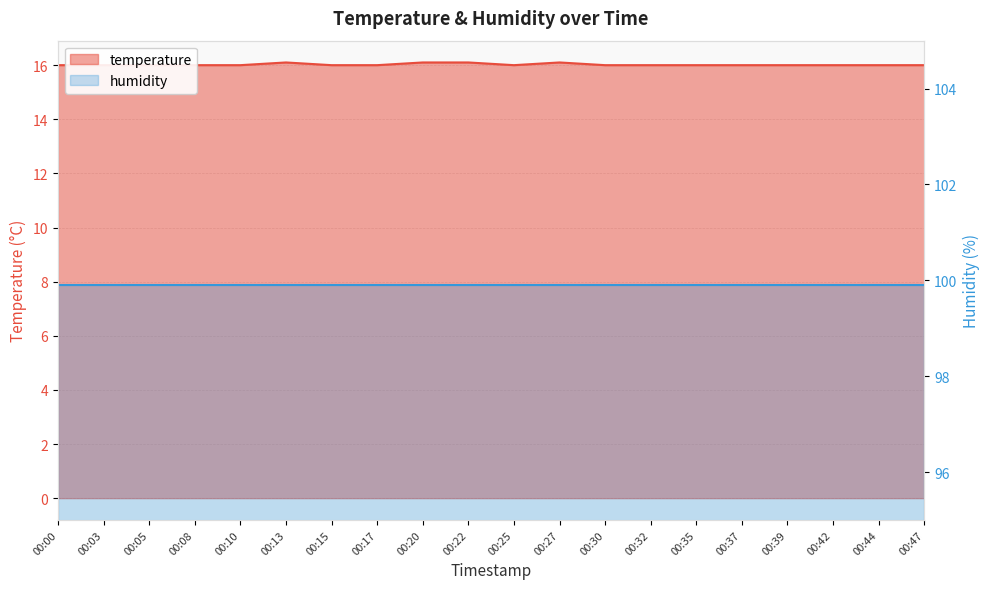

List the labels in order of value, smallest first.

00:00, 00:03, 00:05, 00:08, 00:10, 00:15, 00:17, 00:25, 00:30, 00:32, 00:35, 00:37, 00:39, 00:42, 00:44, 00:47, 00:13, 00:20, 00:22, 00:27